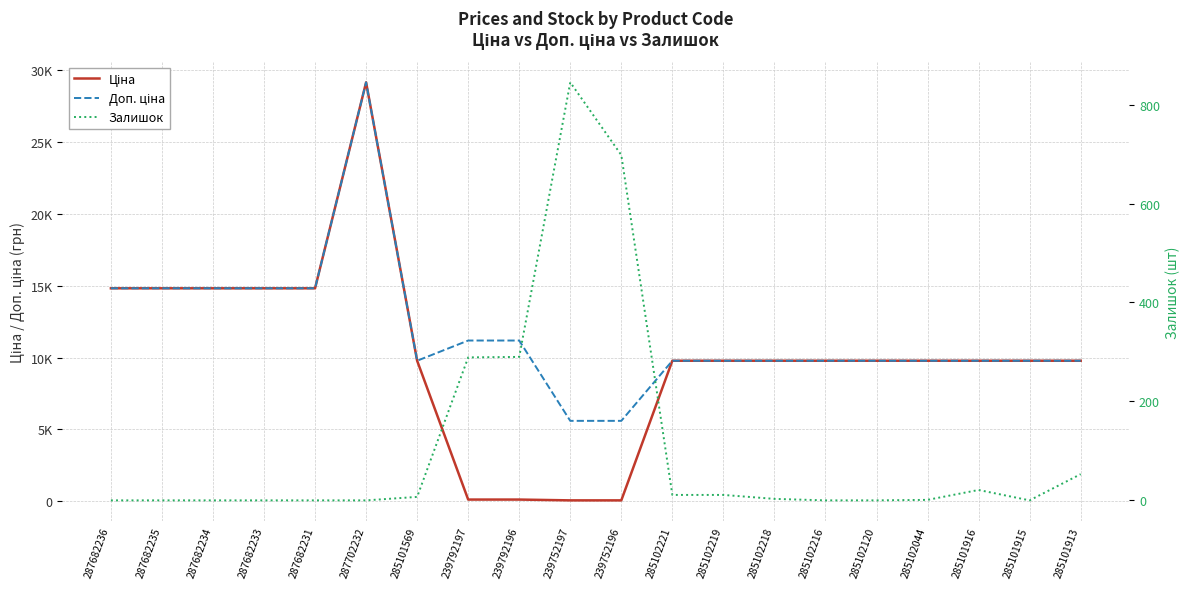

Which category has the highest value in the Доп. ціна series?

287702232